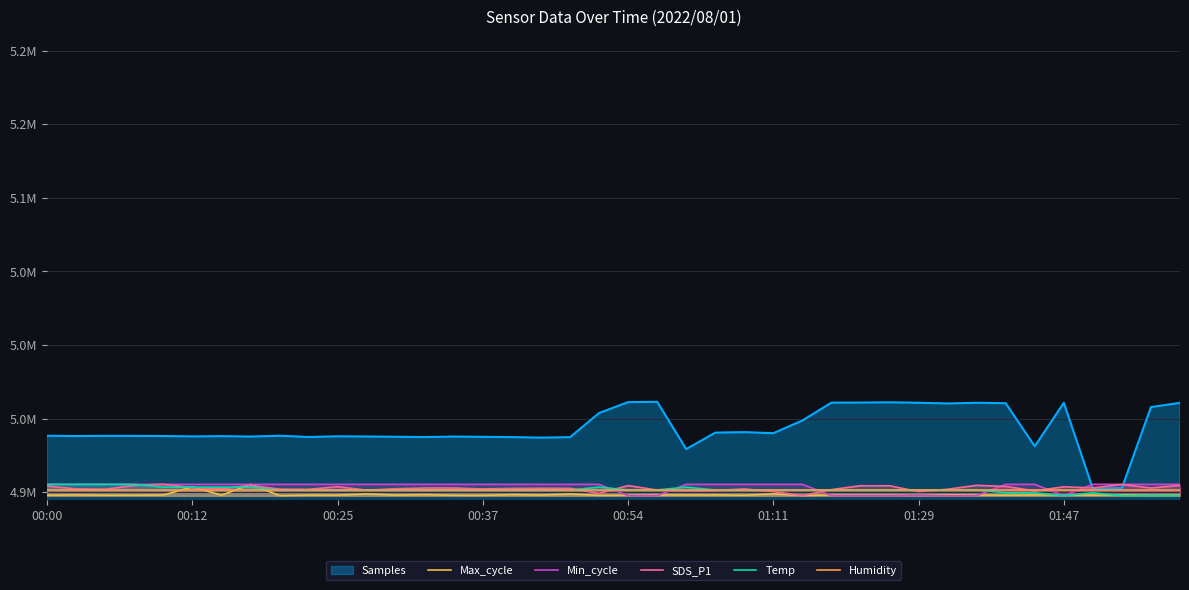

What position from the right is 9?

31